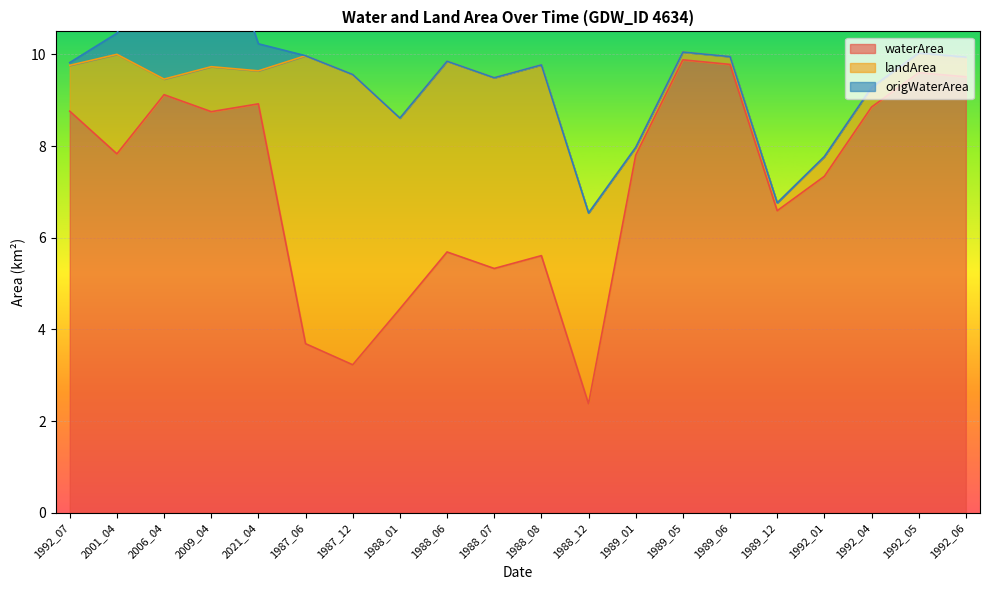

How many lines are shown in the chart?

3